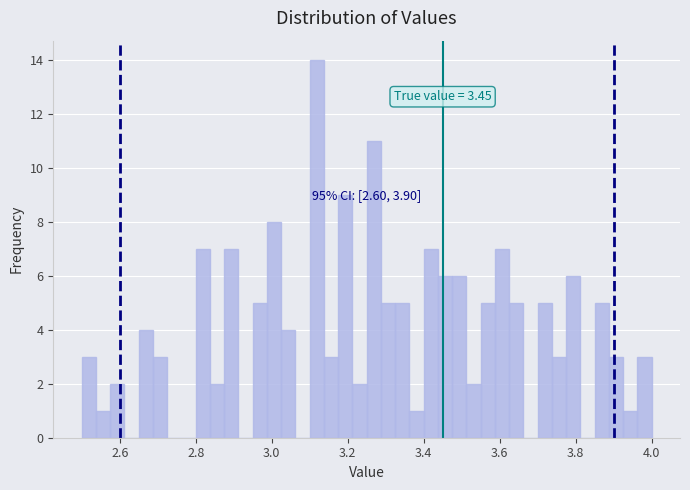

Read against the x-axis, roughly where is the centre of the tallest bar?

3.12